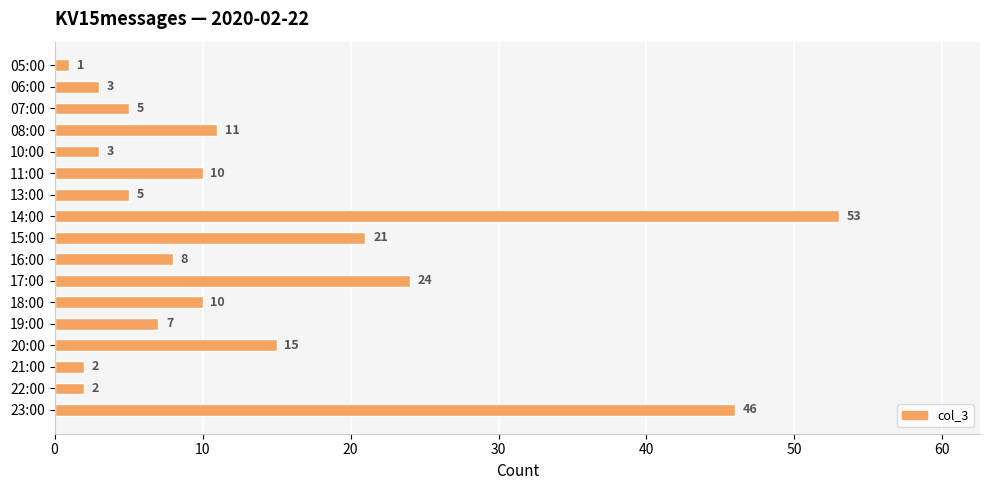

How many distinct data groups are displayed?

1